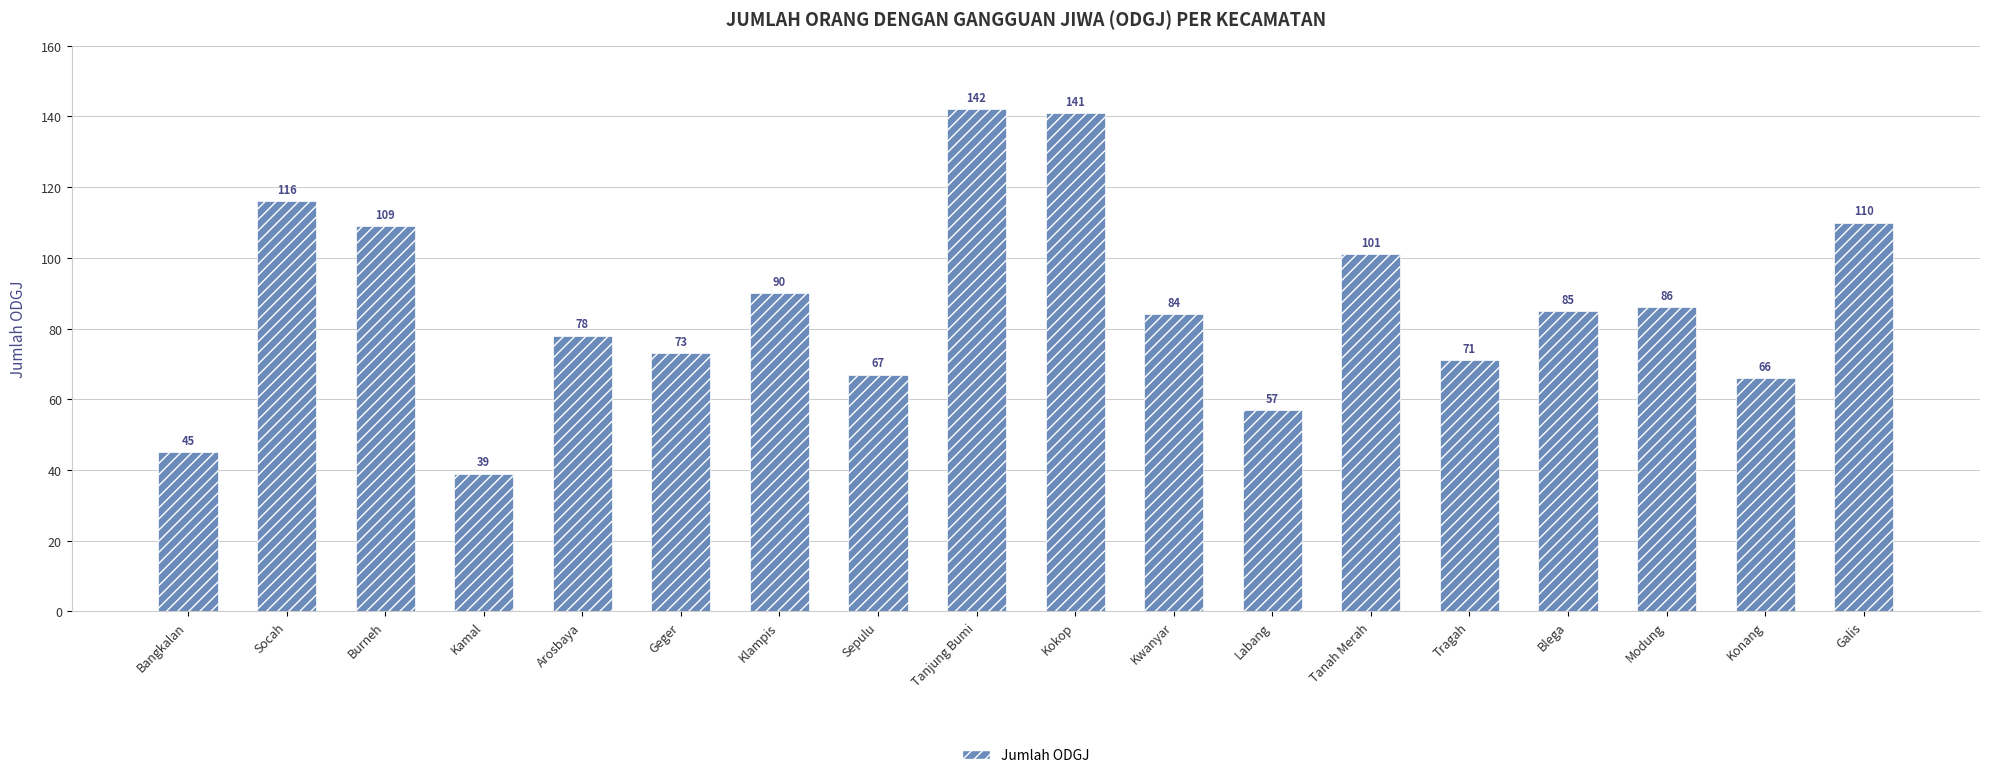

Which category has the highest value across all series?

Tanjung Bumi